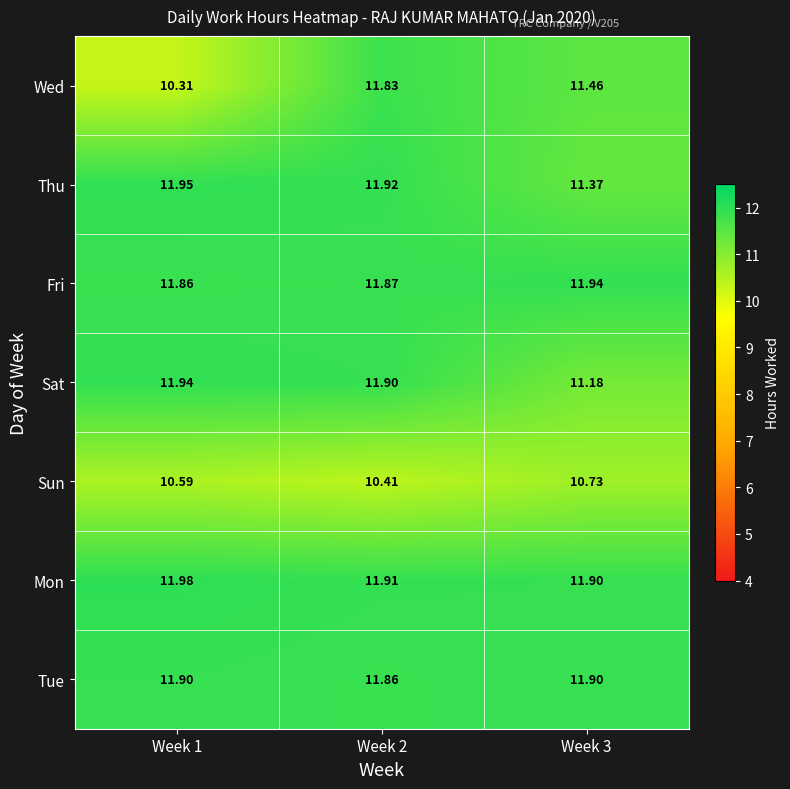

Between Week 1 and Week 2, which series saw the biggest shift?

Wed